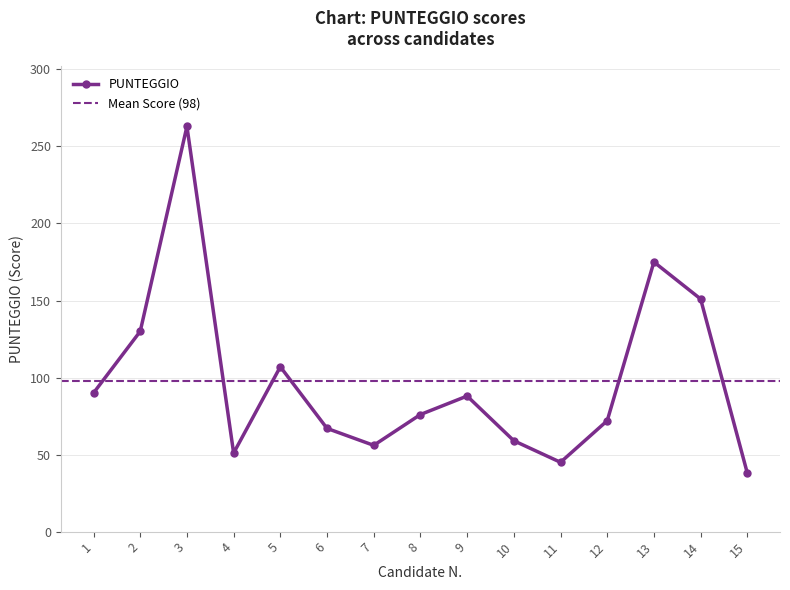

At which label does the data first exceed 76?

1